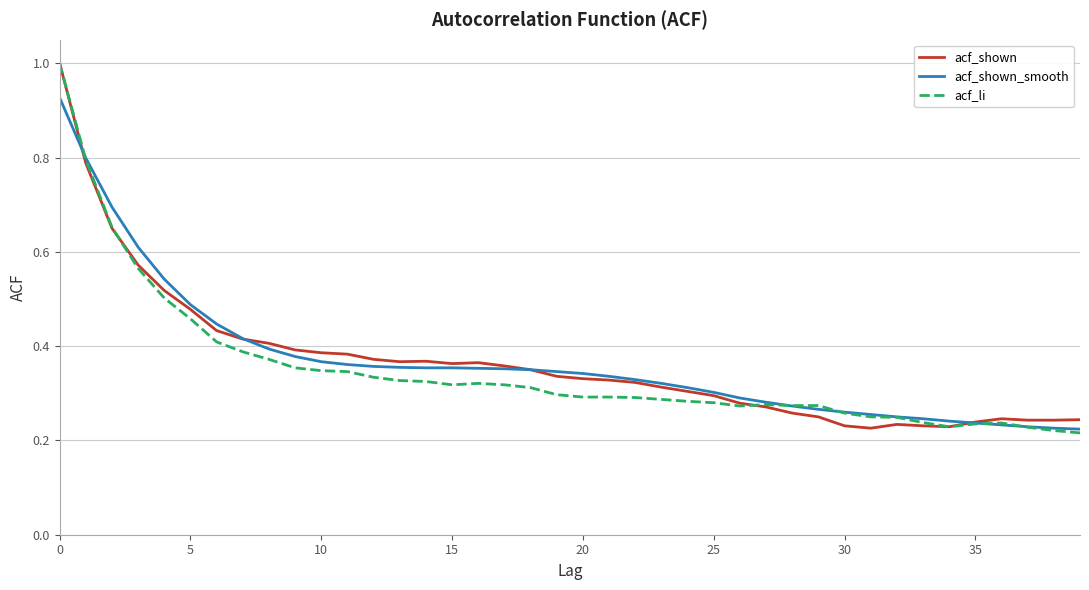

What is the maximum value shown in the chart?

1.0